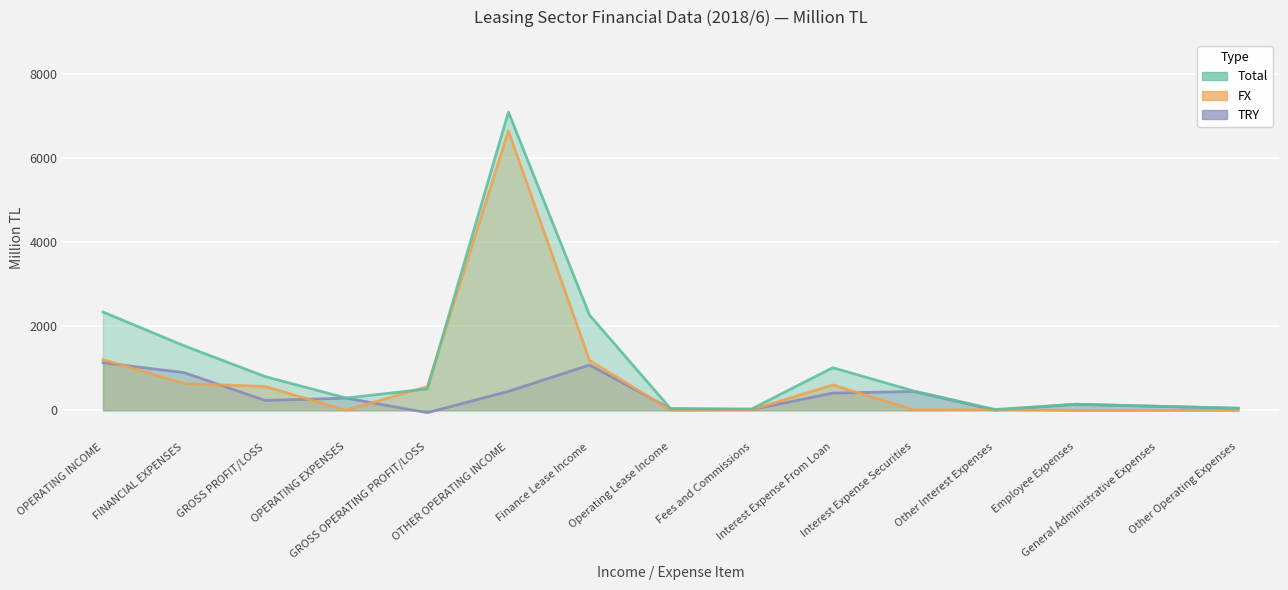

Which label corresponds to the largest value in the chart?

OTHER OPERATING INCOME